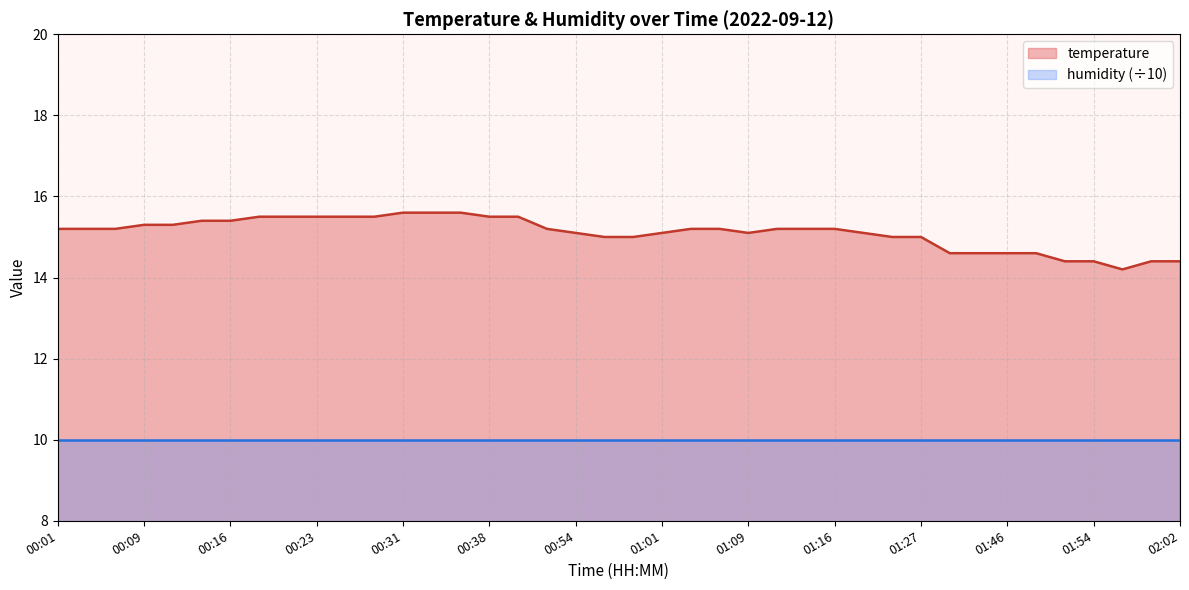

What value does the data have at 01:06?

15.2